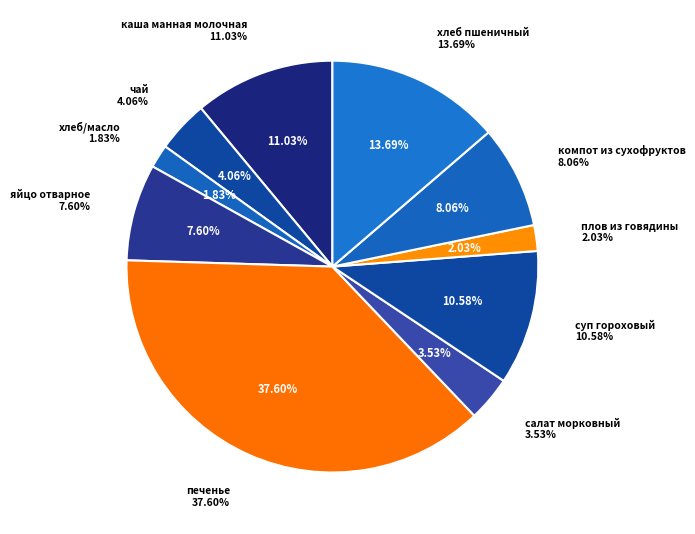

Which has a higher value, хлеб/масло or печенье?

печенье